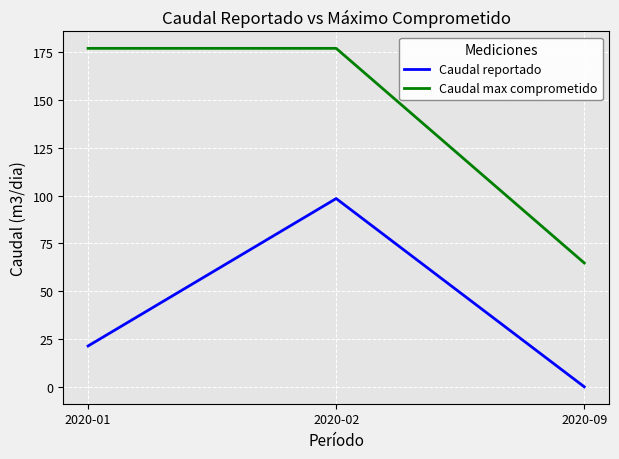

Which category has the lowest value across all series?

2020-09